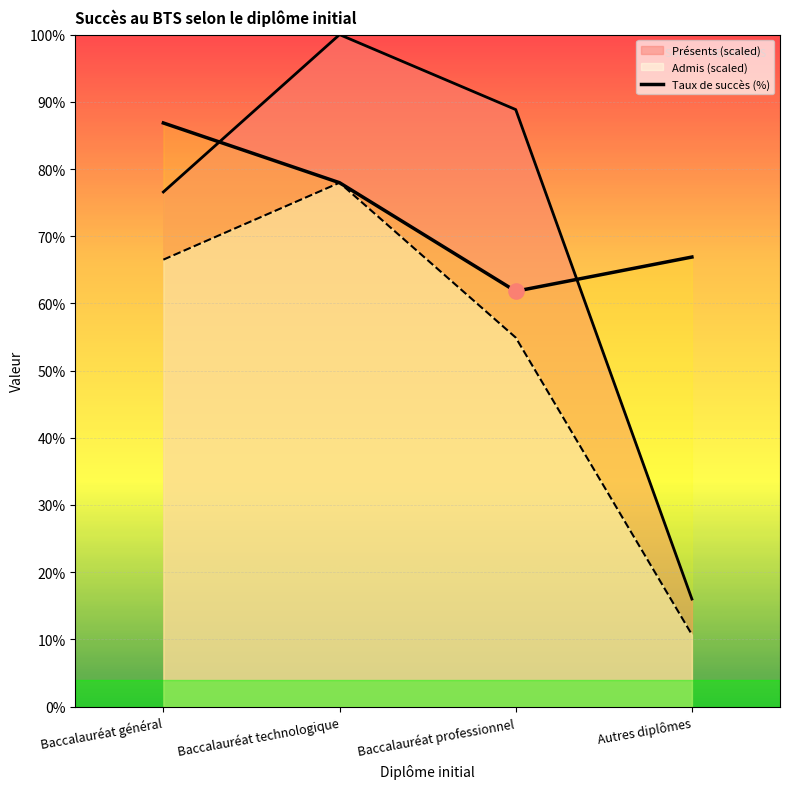

Which has a higher value, Baccalauréat technologique or Baccalauréat professionnel?

Baccalauréat technologique